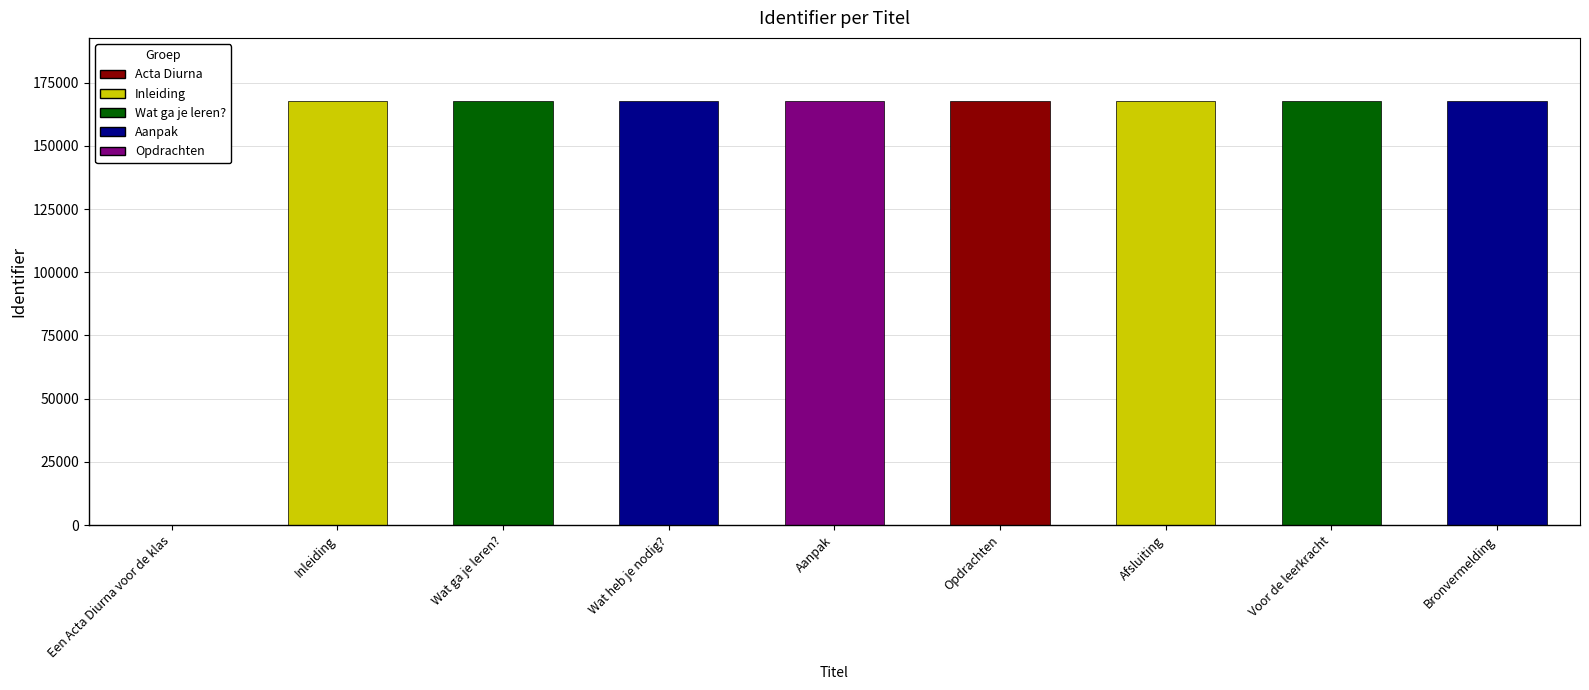

What value does the data have at Aanpak, to the nearest 100?

167500